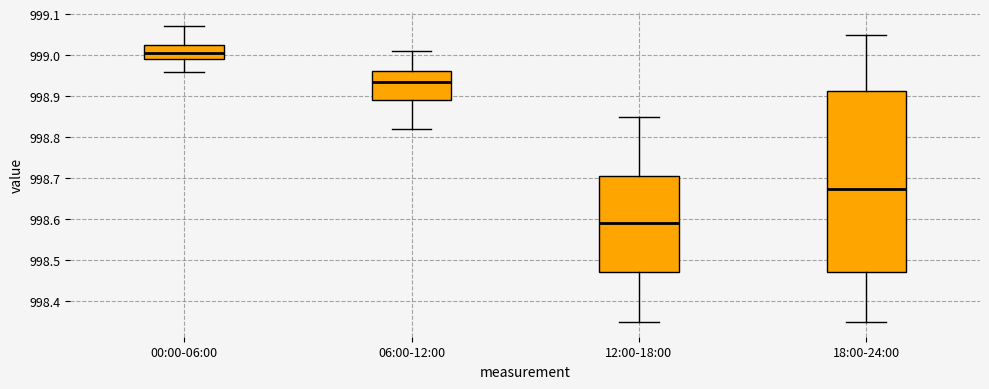

Reading left to right, read every box against the y-axis: the position of its median line, the range the box covers, and the ends of its whiskers. The values are not printed on the chart, so give them approximately, as read against the axis.

00:00-06:00: median 999.01, box 998.99 to 999.03, whiskers 998.96 to 999.07
06:00-12:00: median 998.94, box 998.89 to 998.96, whiskers 998.82 to 999.01
12:00-18:00: median 998.59, box 998.47 to 998.71, whiskers 998.35 to 998.85
18:00-24:00: median 998.68, box 998.47 to 998.91, whiskers 998.35 to 999.05